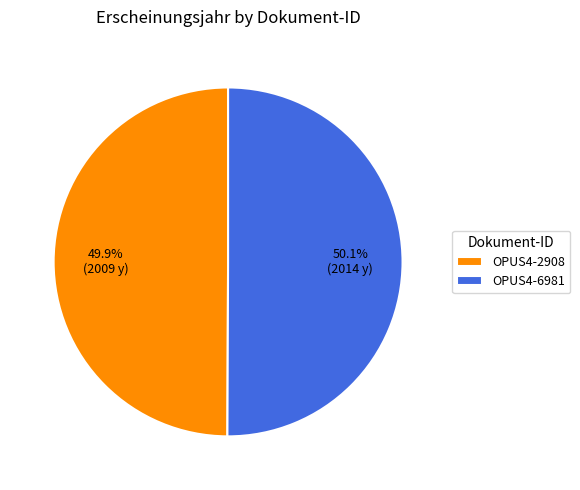

How many segments does this pie chart have?

2